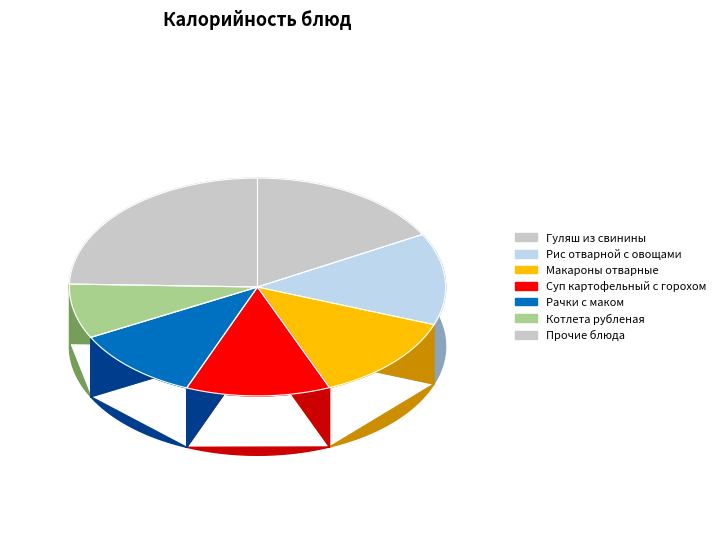

Does any single category account for the majority?

No